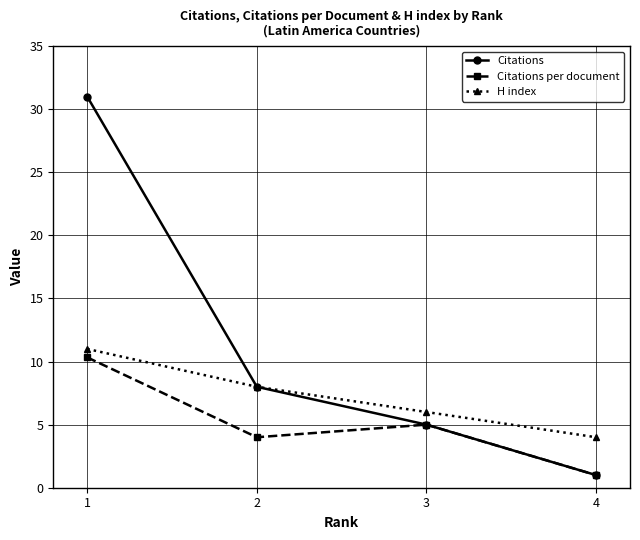

What is the value of the Citations point at the 1st from the left?

31.0